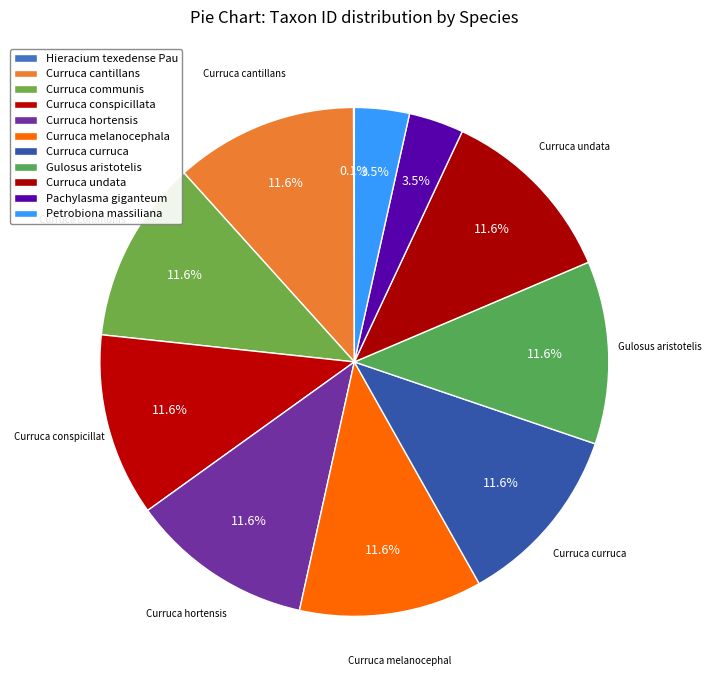

Which has a higher value, Hieracium texedense Pau or Curruca hortensis?

Curruca hortensis